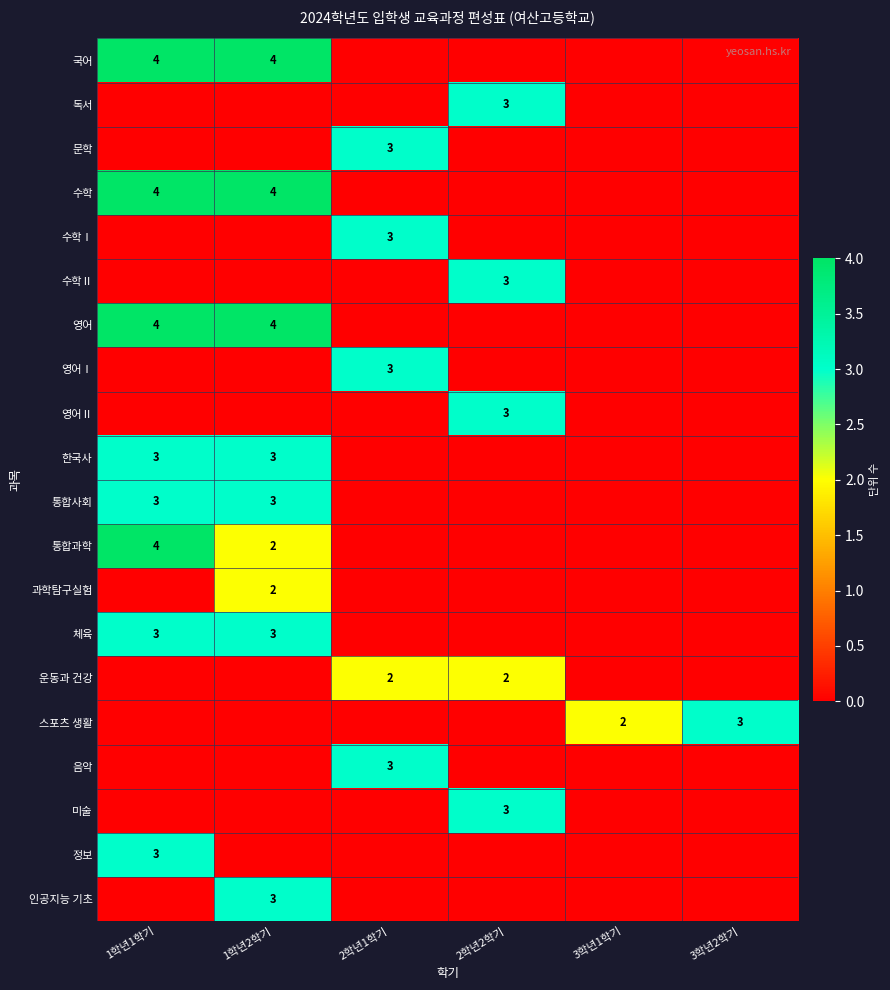

At which category is the sum across all series the highest?

1학년1학기